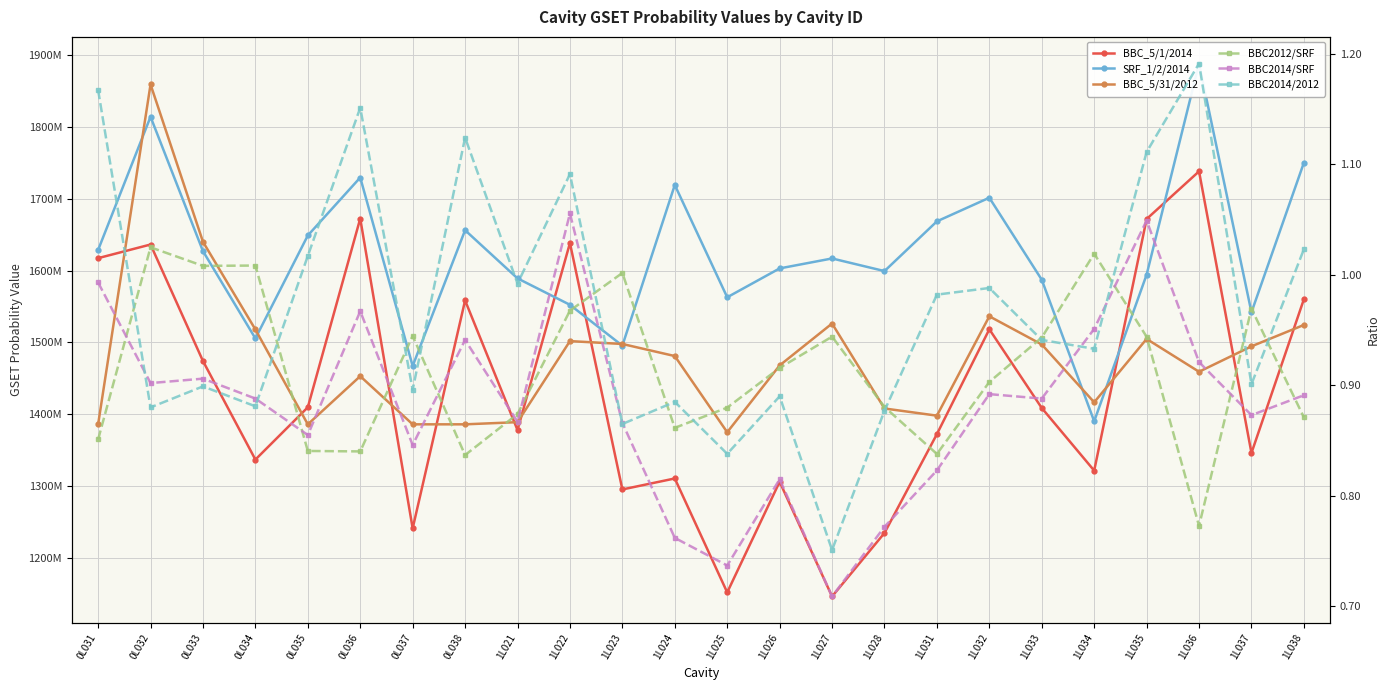

What is the maximum value for BBC2012/SRF?

1.0